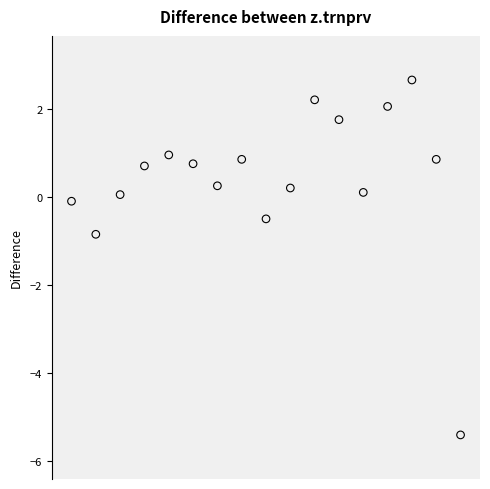

What Y value in the scatter plot is closest to -1?

-0.8